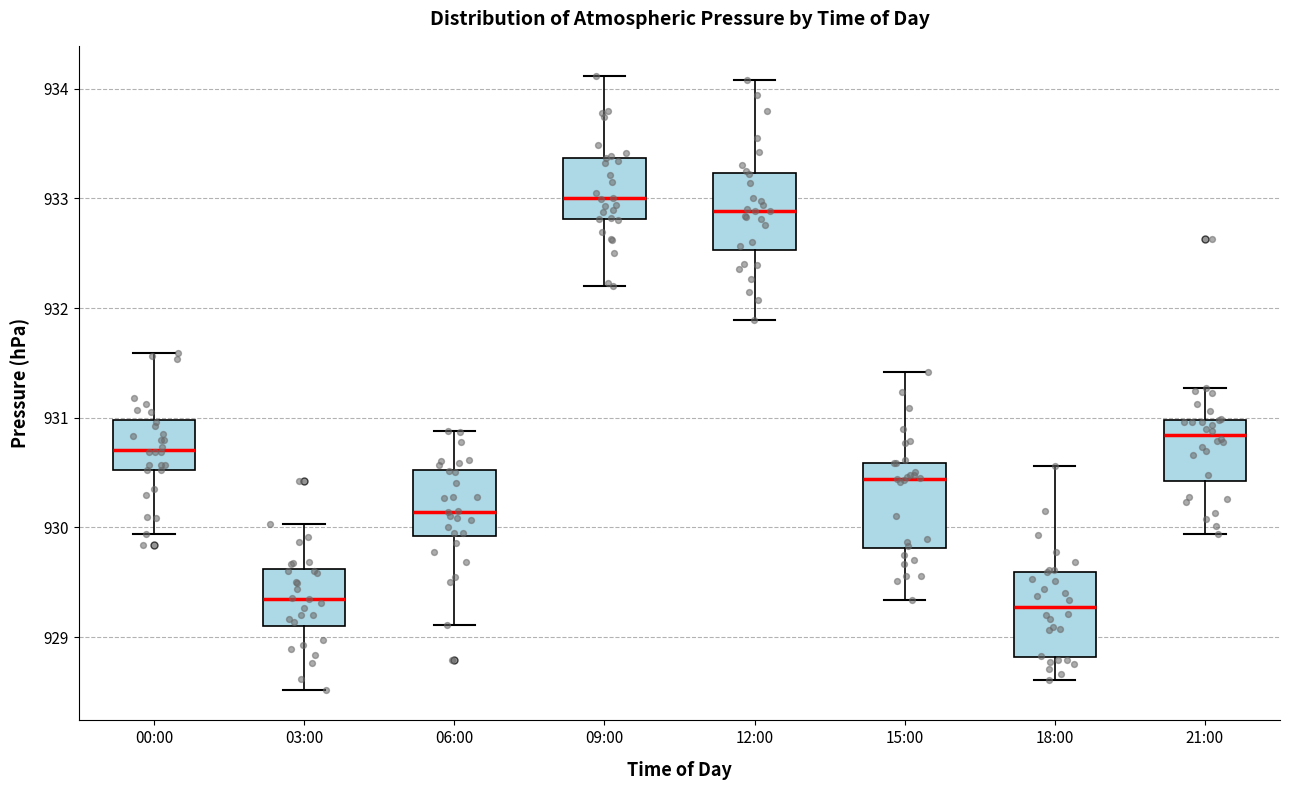

Where does the lower whisker of the box for 15:00 end on the y-axis? The values are not printed on the chart, so give them approximately, as read against the axis.

929.3